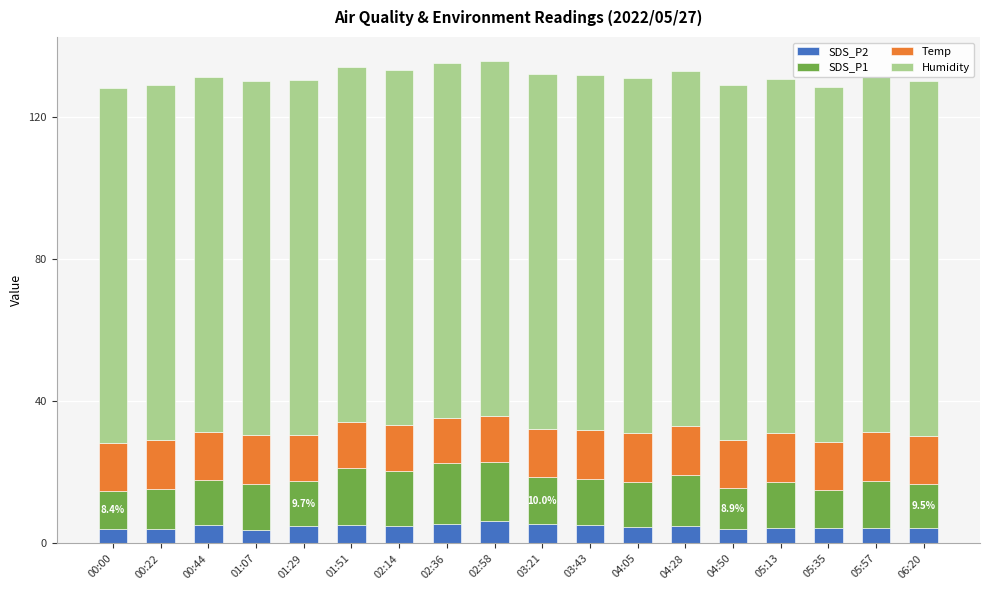

What is the maximum value for SDS_P2?

6.2